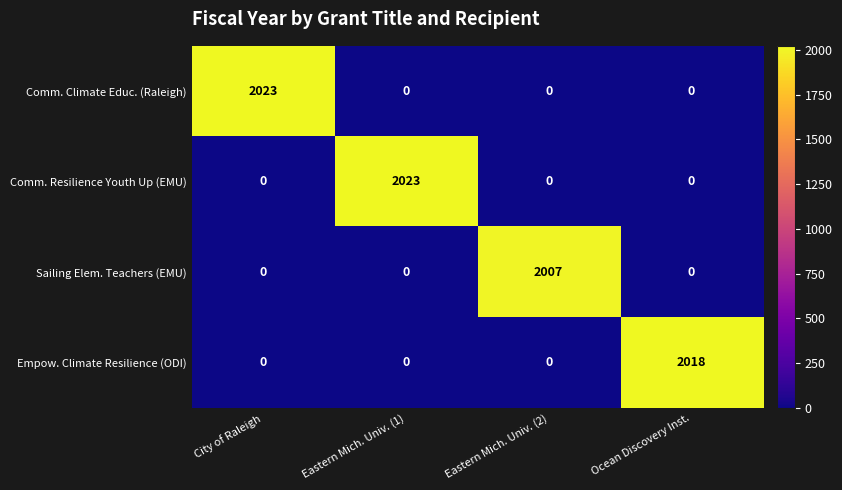

Which series changed the most between Eastern Mich. Univ. (1) and Eastern Mich. Univ. (2)?

Comm. Resilience Youth Up (EMU)